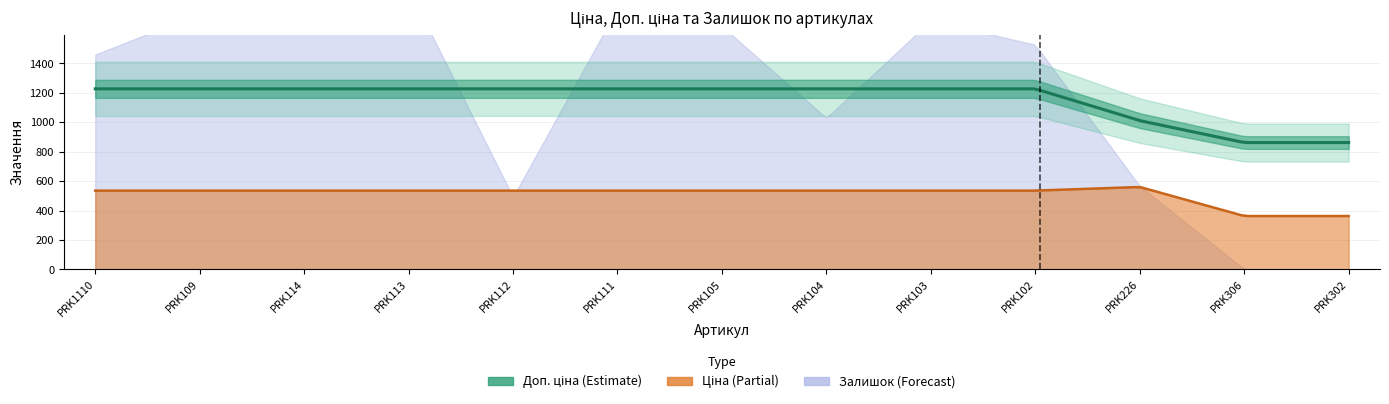

Which series has the largest range (max minus min)?

Залишок